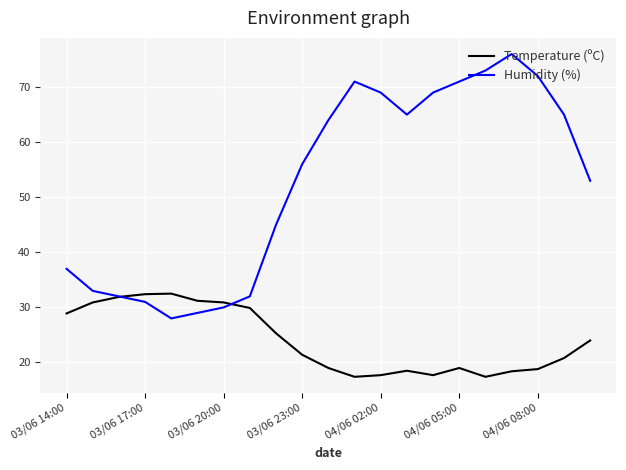

After their last crossing, which series has the higher values: Temperature (ºC) or Humidity (%)?

Humidity (%)